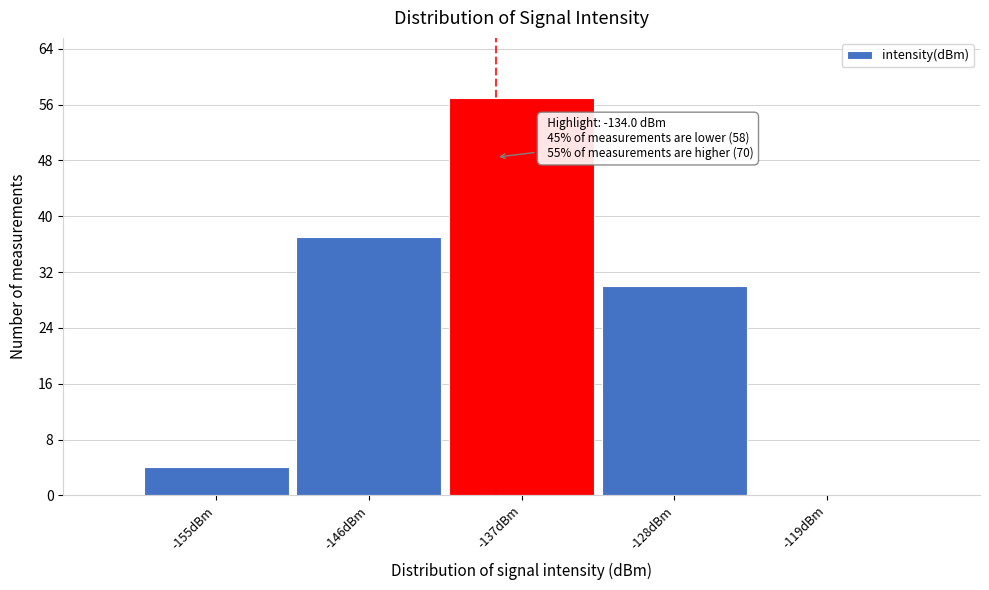

Reading right to left, what are all the values shown in this chart?

-119dBm=0	-128dBm=30	-137dBm=57	-146dBm=37	-155dBm=4